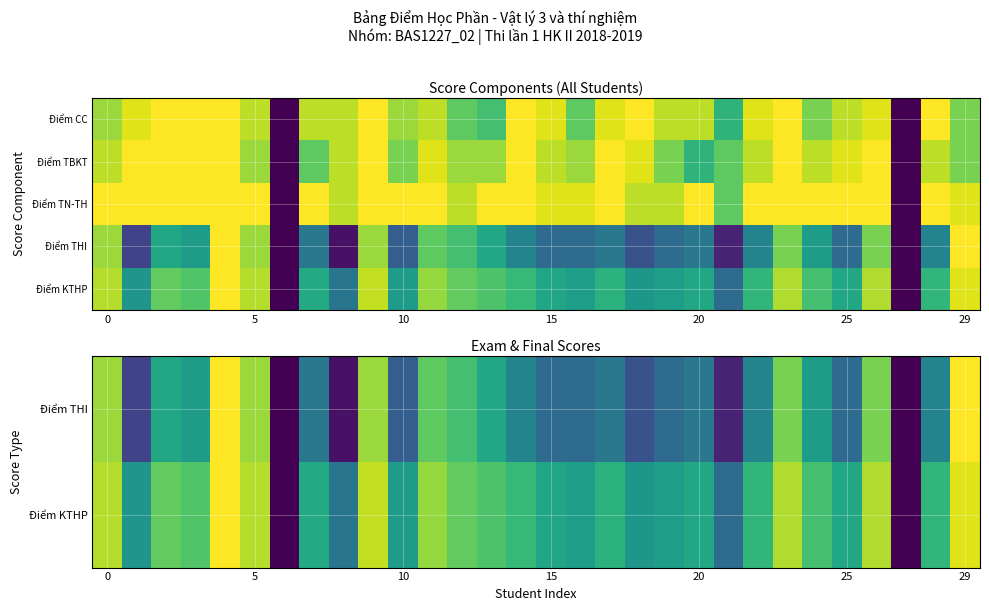

Count the number of categories in the chart.

30